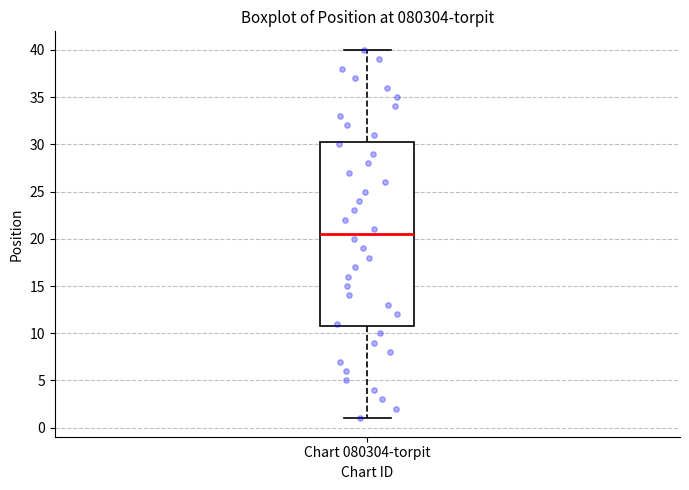

Transcribe this box plot: give where the median line is, the range the box spans, and where the two whiskers end, as read against the y-axis. The values are not printed on the chart, so give them approximately, as read against the axis.

median 20.5, box 11.0 to 30.5, whiskers 1.0 to 40.0